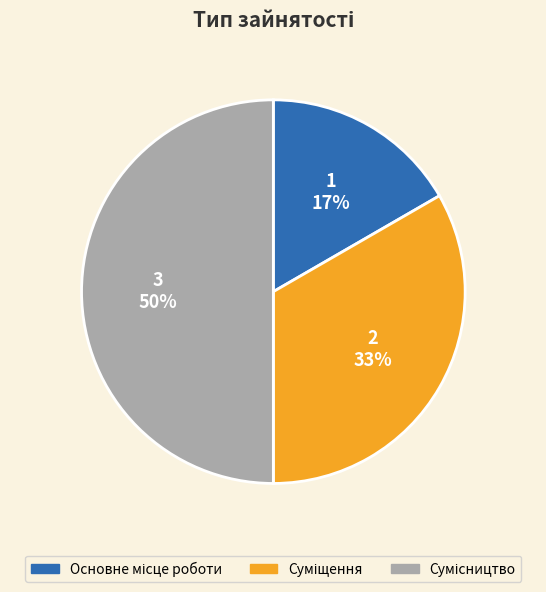

To the nearest percent, what is the difference between the largest and smallest slice percentages?

33%